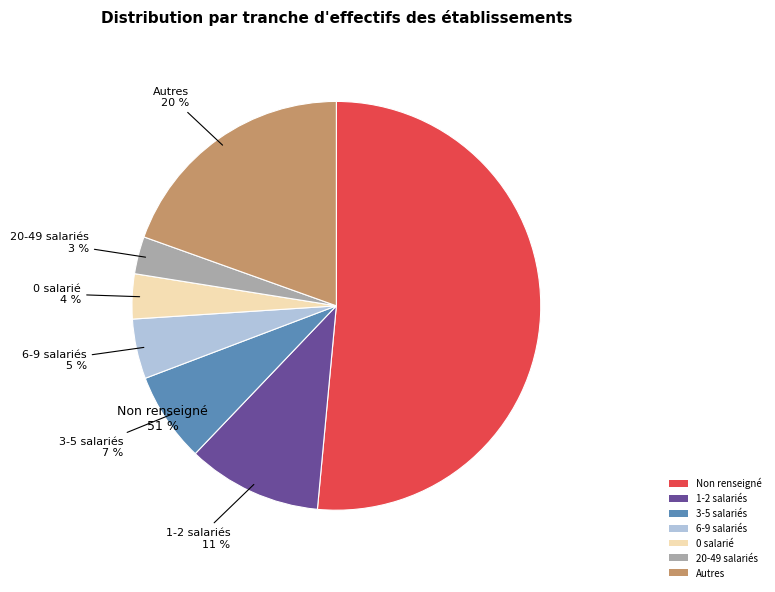

Count the number of slices in the pie.

7